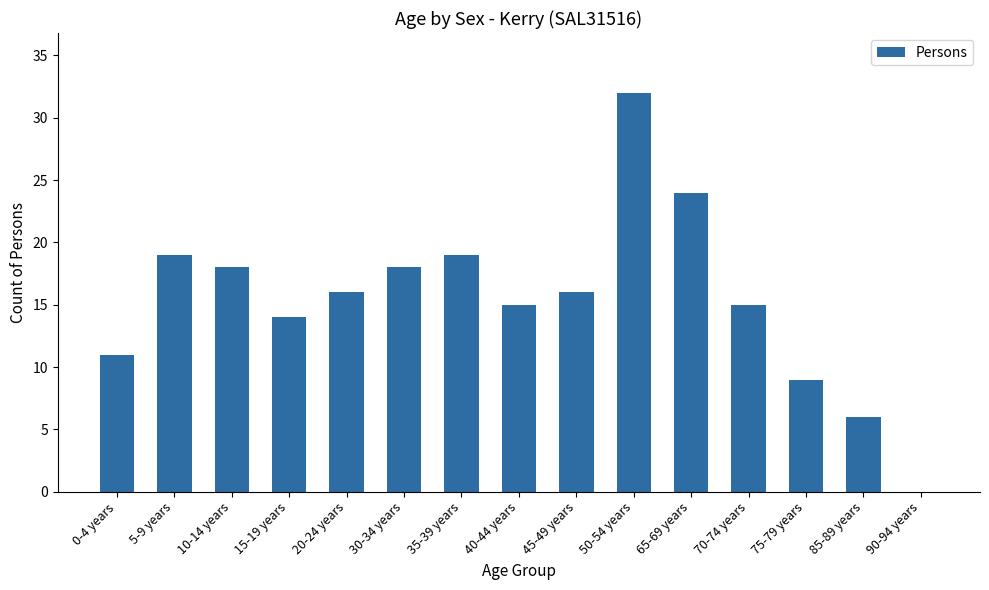

Read the value at 20-24 years, to the nearest 10.

20